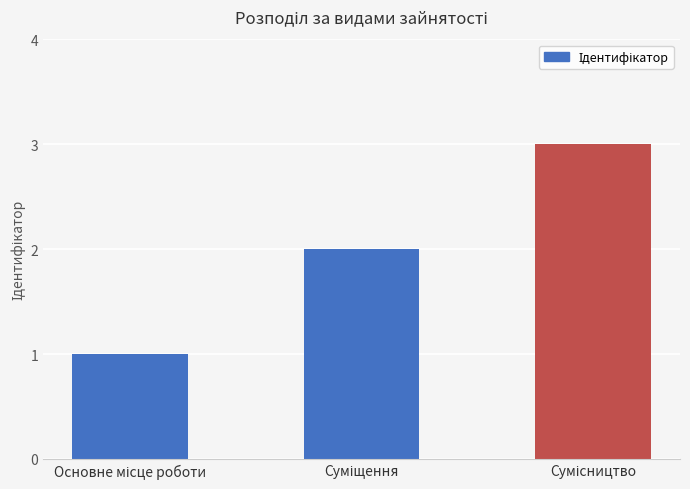

What is the maximum value shown in the chart?

3